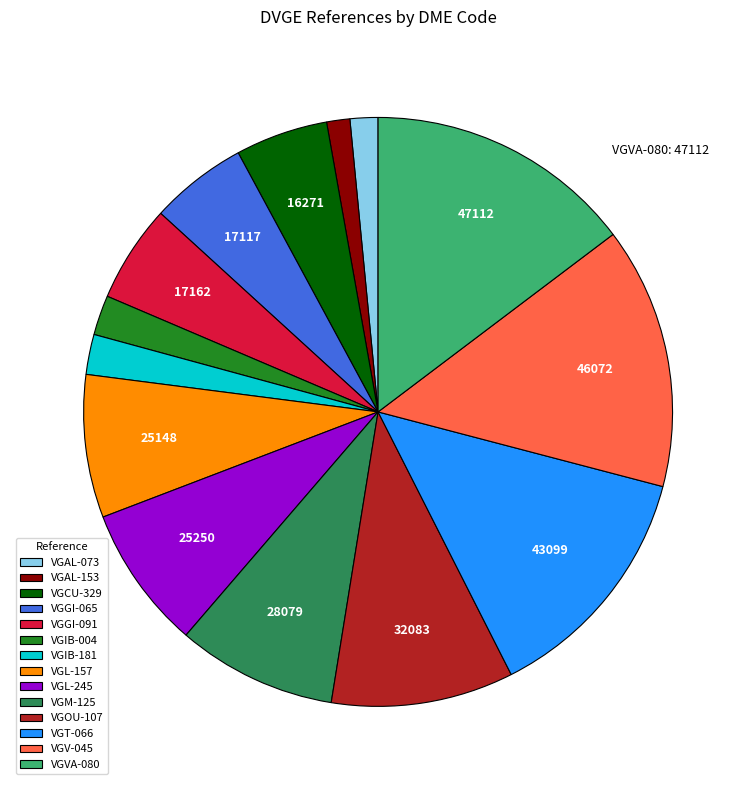

Approximately how many times larger is the value at VGL-245 compared to VGIB-004?

3.6